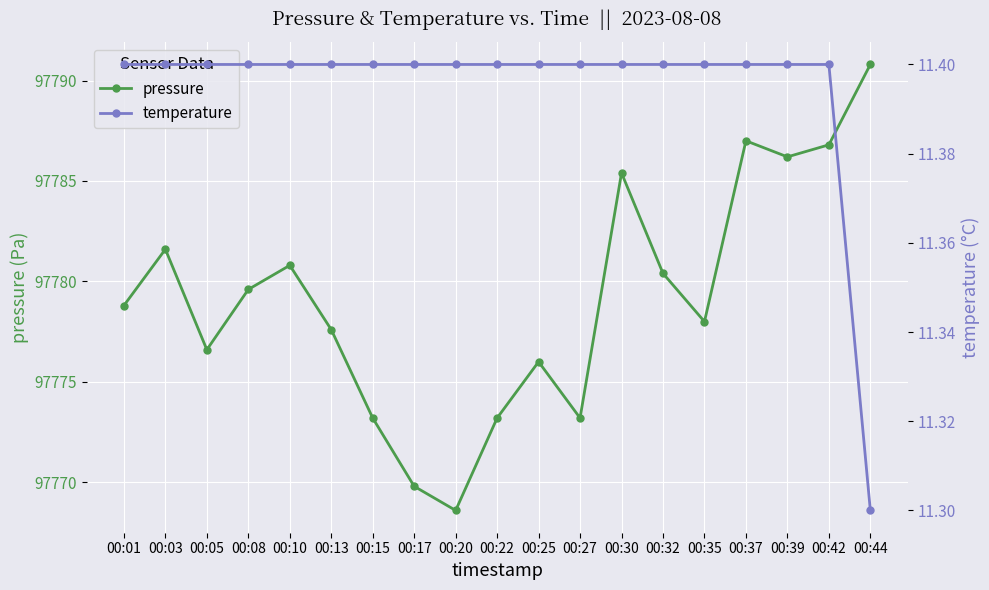

How many interior local valleys does the pressure series have?

5